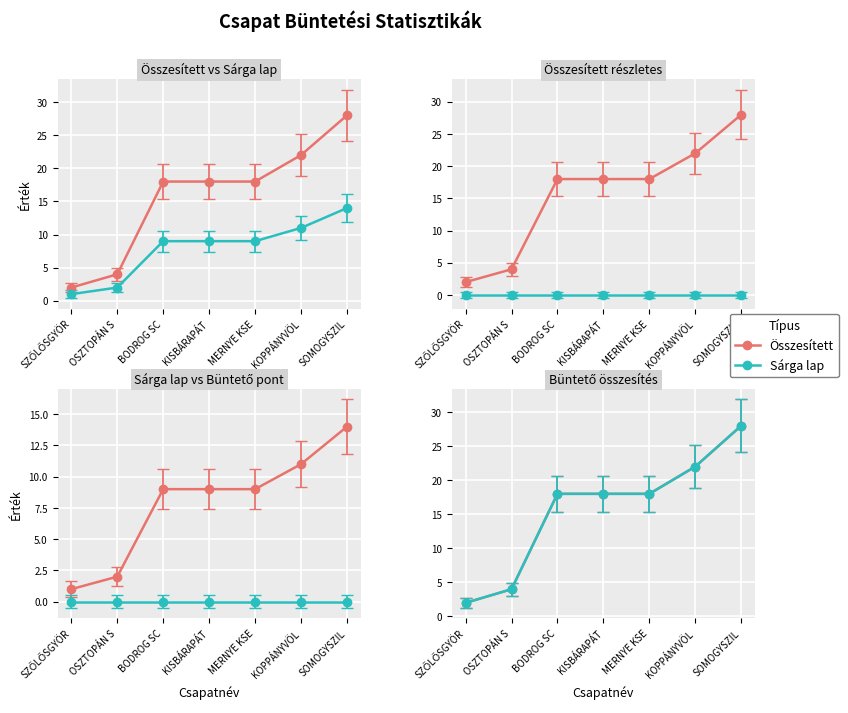

Which label corresponds to the smallest value in the chart?

SZŐLŐSGYÖR